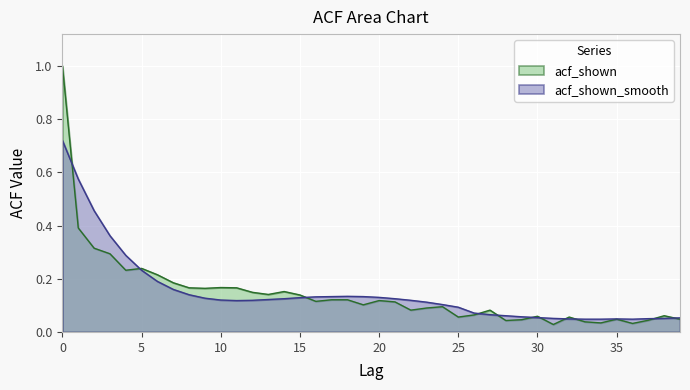

What are all the series names shown in the legend?

acf_shown, acf_shown_smooth